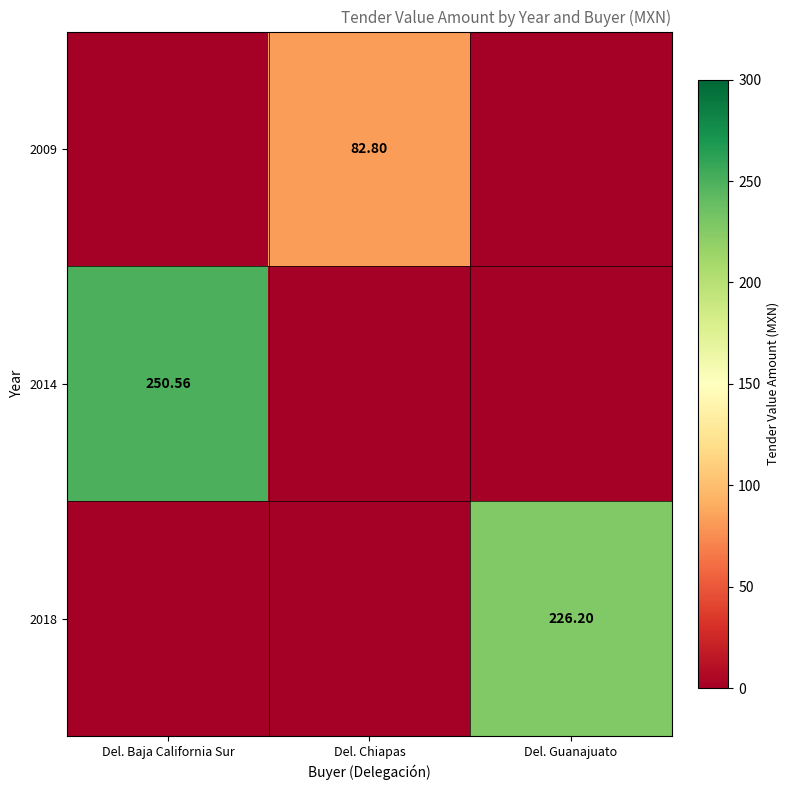

Between Del. Chiapas and Del. Baja California Sur, which is larger?

Del. Chiapas